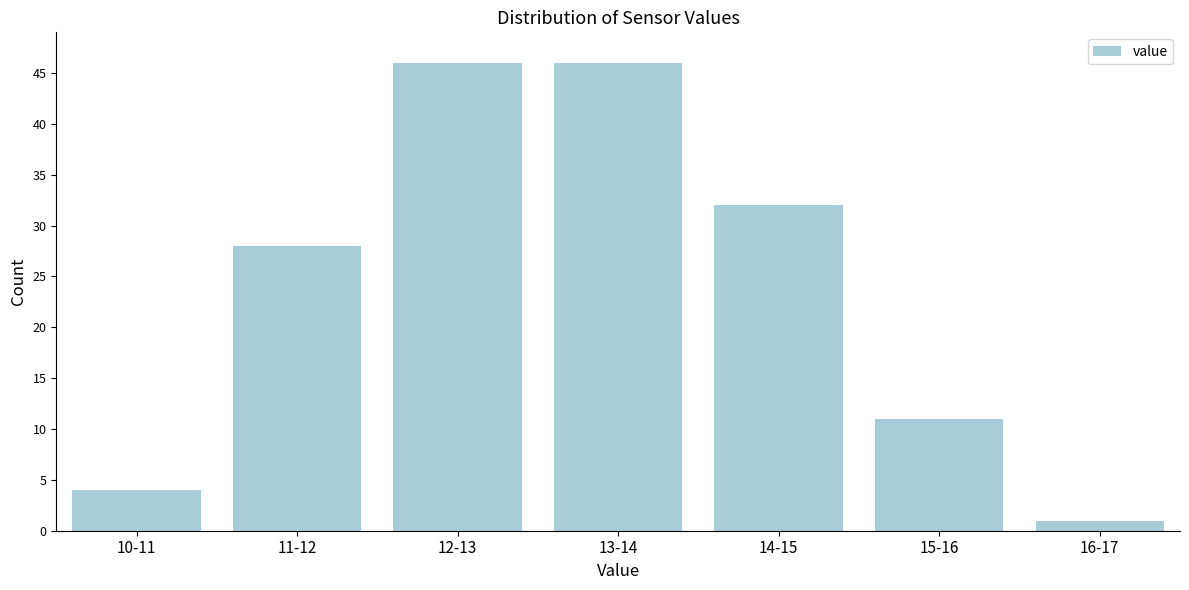

Reading right to left, transcribe all the data shown in this chart.

1	11	32	46	46	28	4